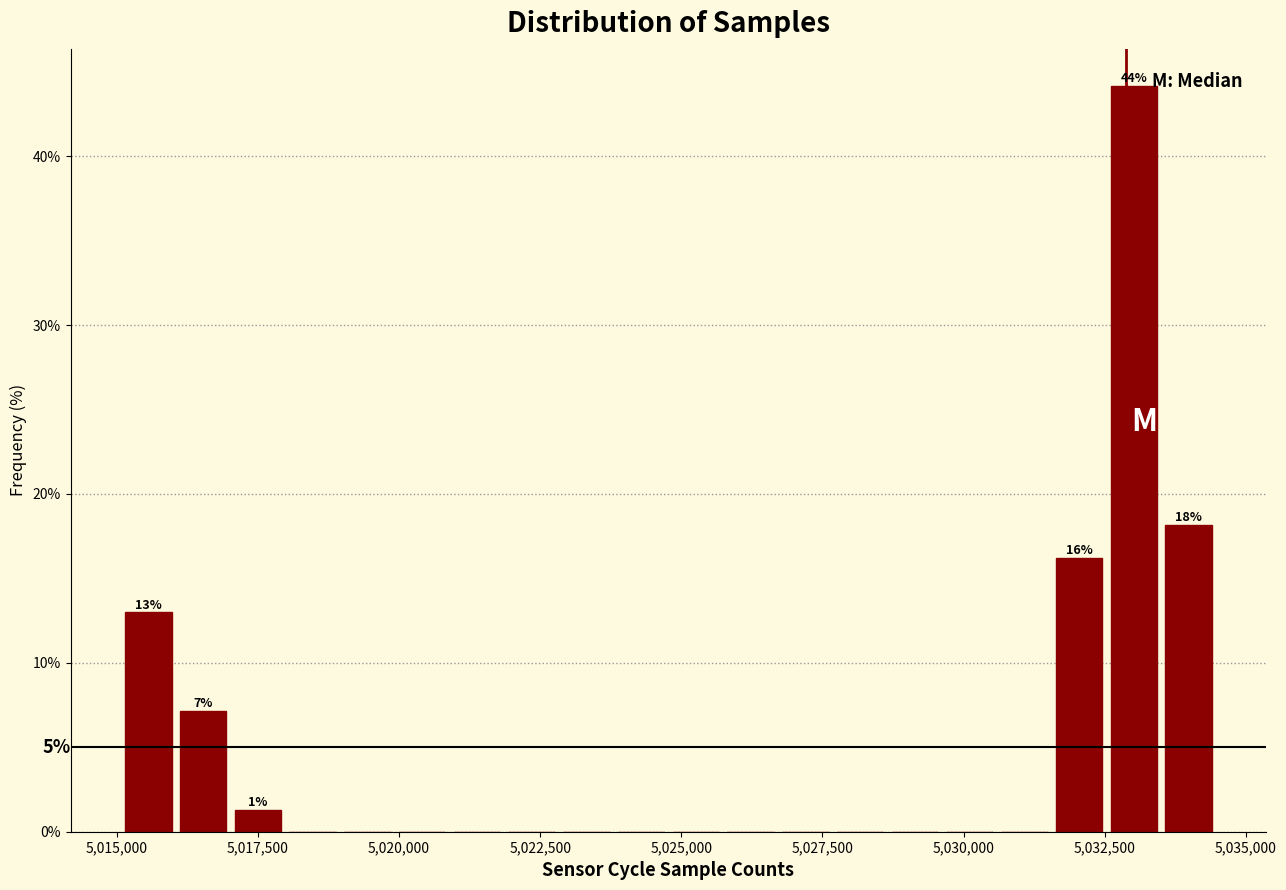

Around what value on the x-axis is the tallest bar? Give the approximate position of its centre, as read against the axis.

5033000